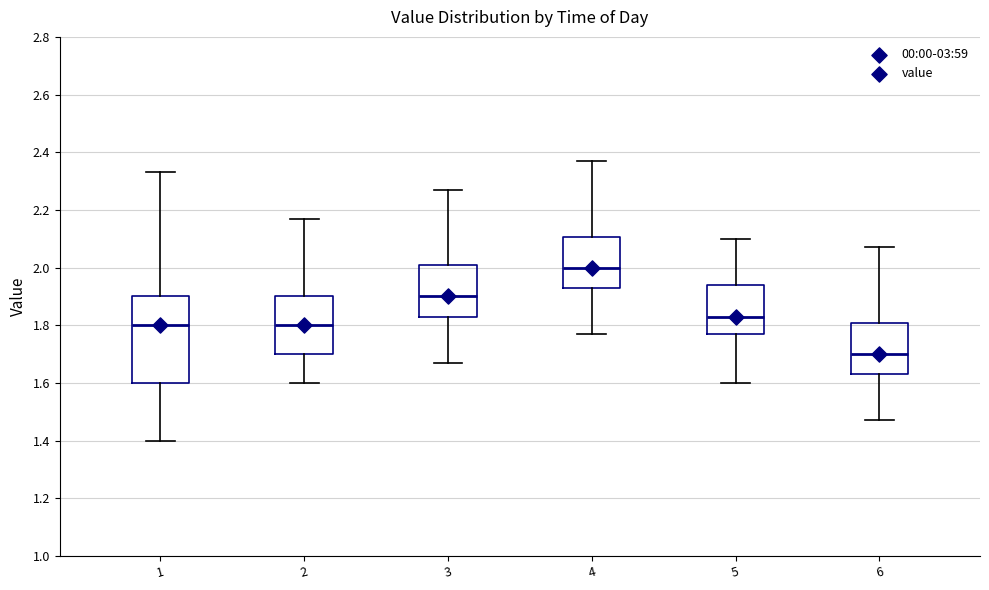

Where does the median line of the box at x = 3 sit on the y-axis? The values are not printed on the chart, so give them approximately, as read against the axis.

1.90